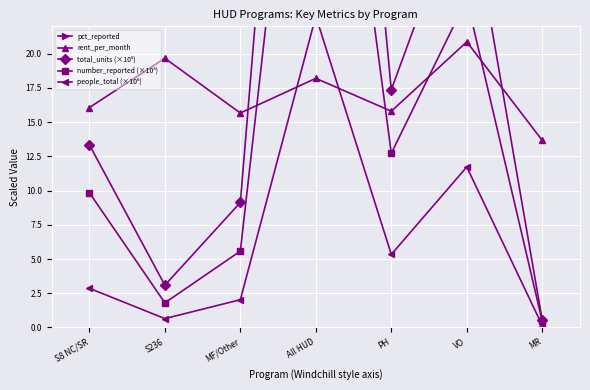

What is the maximum value shown in the chart?

100.0